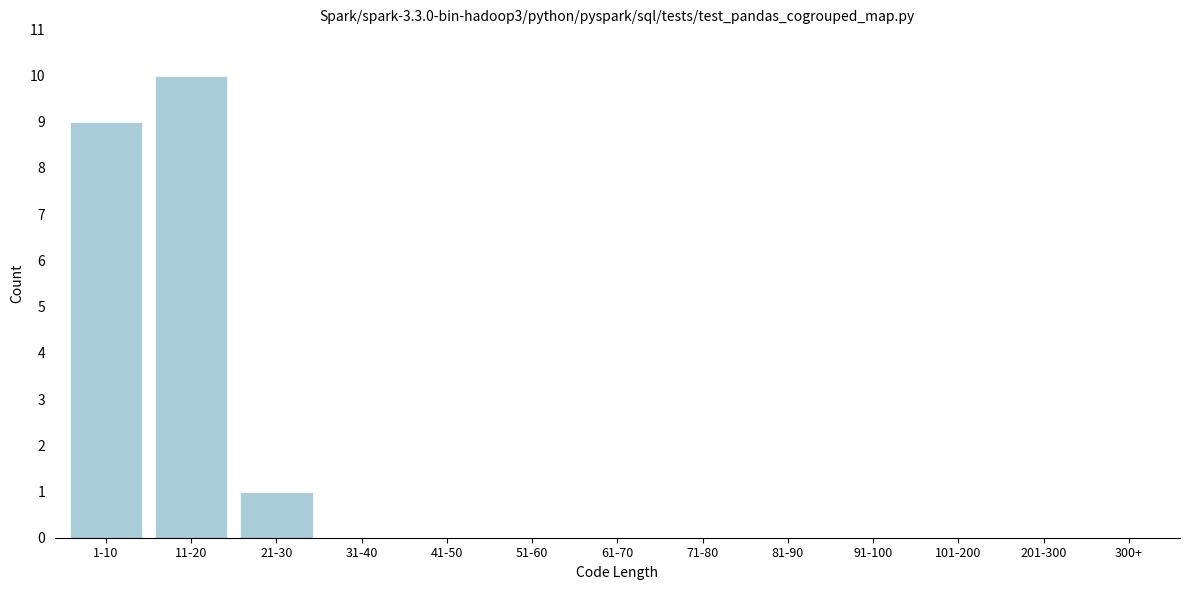

Reading left to right, transcribe all the data shown in this chart.

1-10=9	11-20=10	21-30=1	31-40=0	41-50=0	51-60=0	61-70=0	71-80=0	81-90=0	91-100=0	101-200=0	201-300=0	300+=0